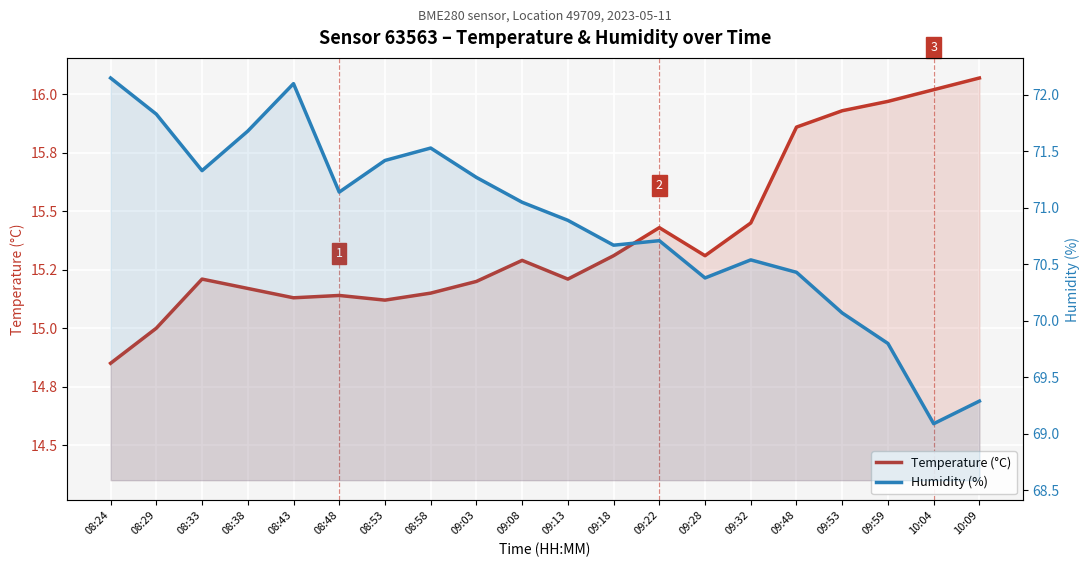

Reading left to right, transcribe all the data shown in this chart.

Temperature (°C): 08:24=14.8	08:29=15.0	08:33=15.2	08:38=15.2	08:43=15.1	08:48=15.1	08:53=15.1	08:58=15.2	09:03=15.2	09:08=15.3	09:13=15.2	09:18=15.3	09:22=15.4	09:28=15.3	09:32=15.4	09:48=15.9	09:53=15.9	09:59=16.0	10:04=16.0	10:09=16.1
Humidity (%): 08:24=72.2	08:29=71.8	08:33=71.3	08:38=71.7	08:43=72.1	08:48=71.1	08:53=71.4	08:58=71.5	09:03=71.3	09:08=71.0	09:13=70.9	09:18=70.7	09:22=70.7	09:28=70.4	09:32=70.5	09:48=70.4	09:53=70.1	09:59=69.8	10:04=69.1	10:09=69.3